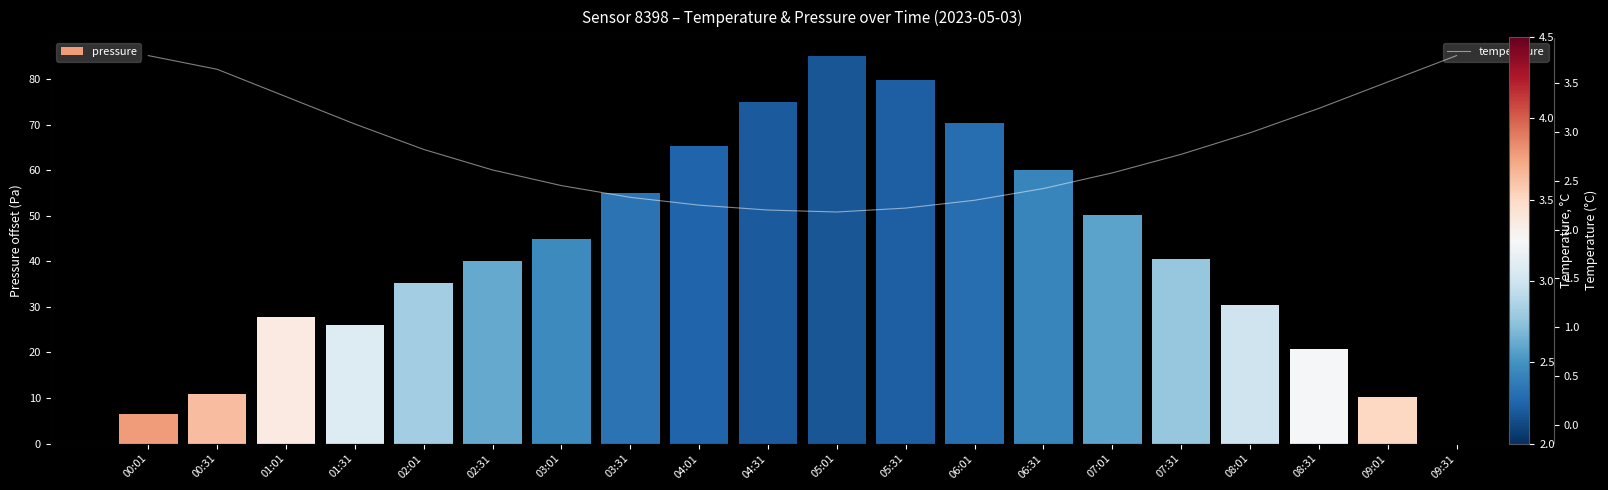

Read the pressure value at 03:01.

44.9